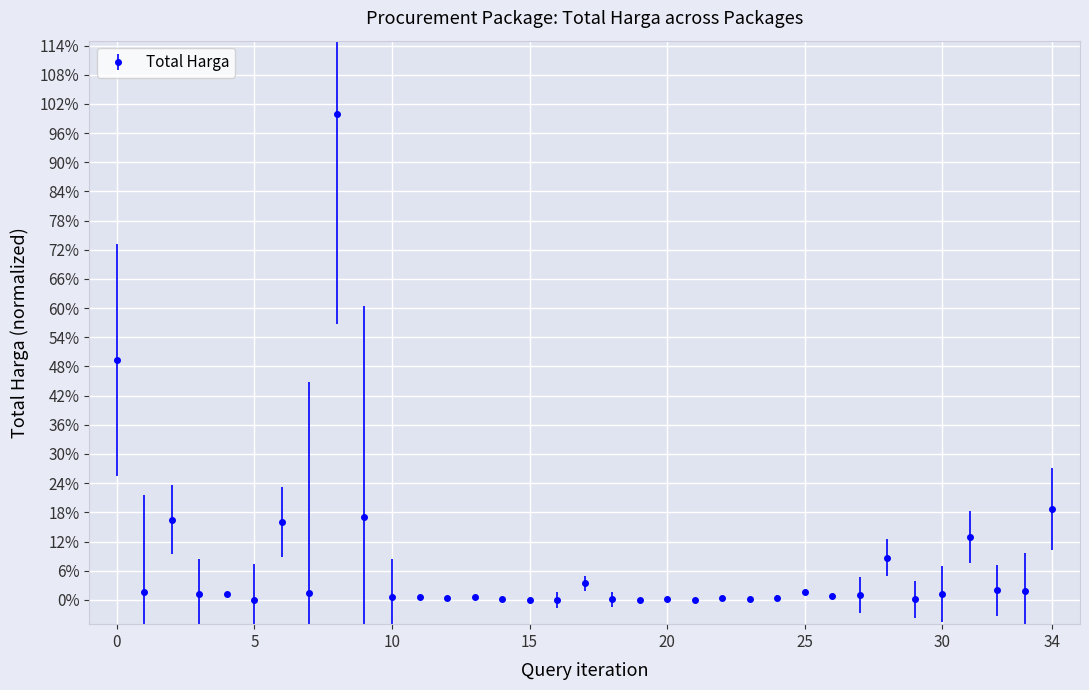

Does the chart display data point markers on the line(s)?

Yes